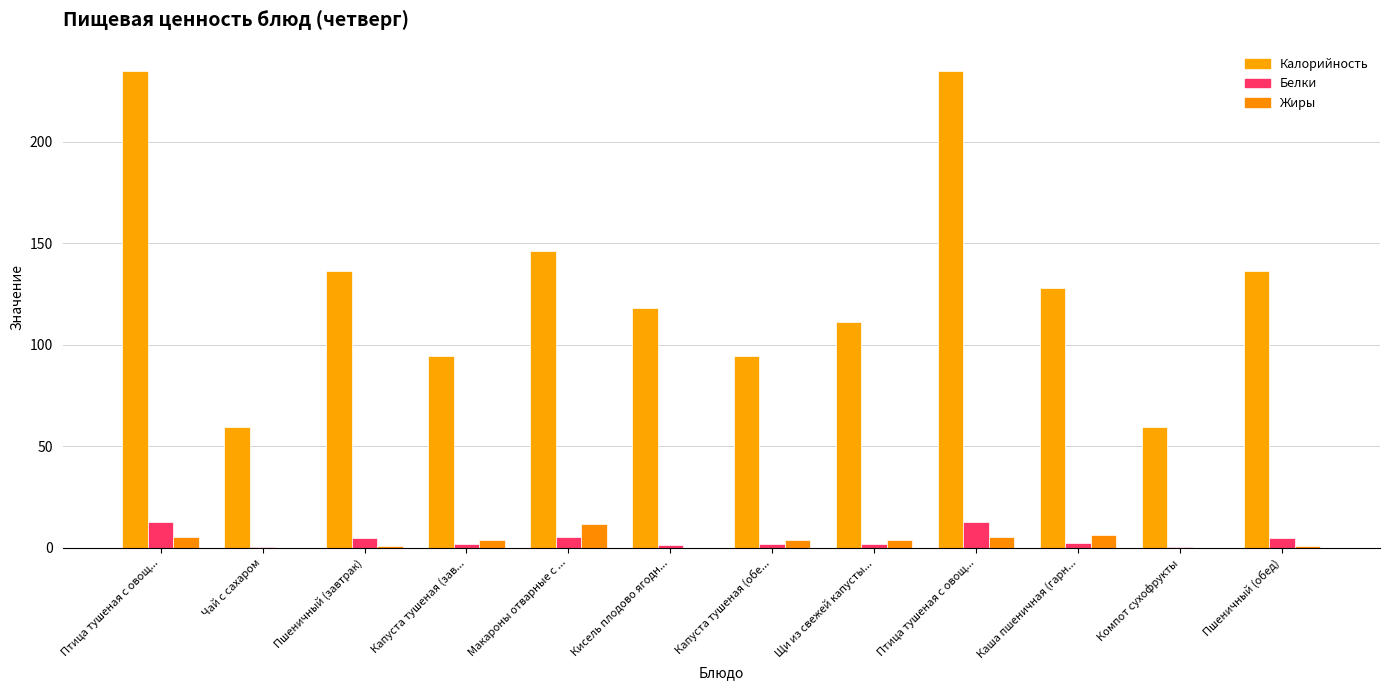

Count the number of data series in this chart.

3